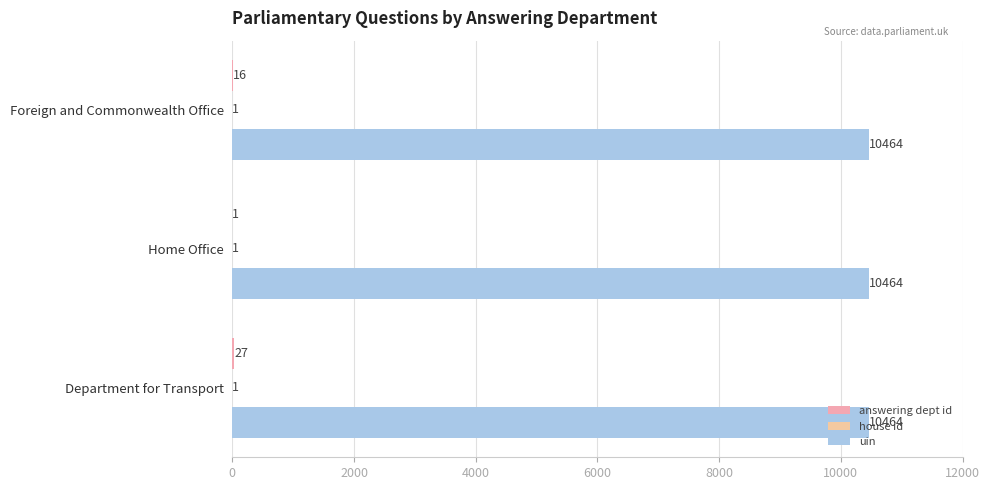

Count the number of data series in this chart.

3